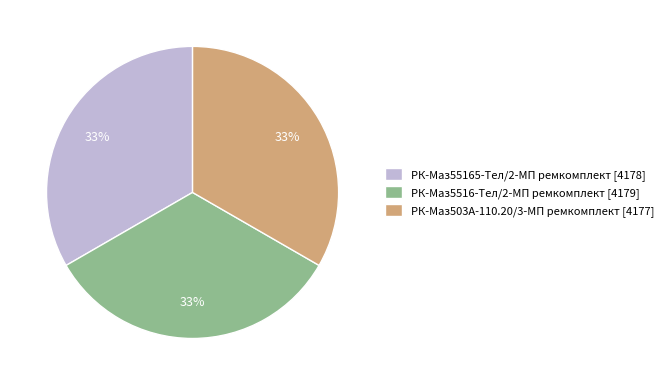

What percentage is the РК-Маз503А-110.20/3-МП ремкомплект slice, to the nearest percent?

33%